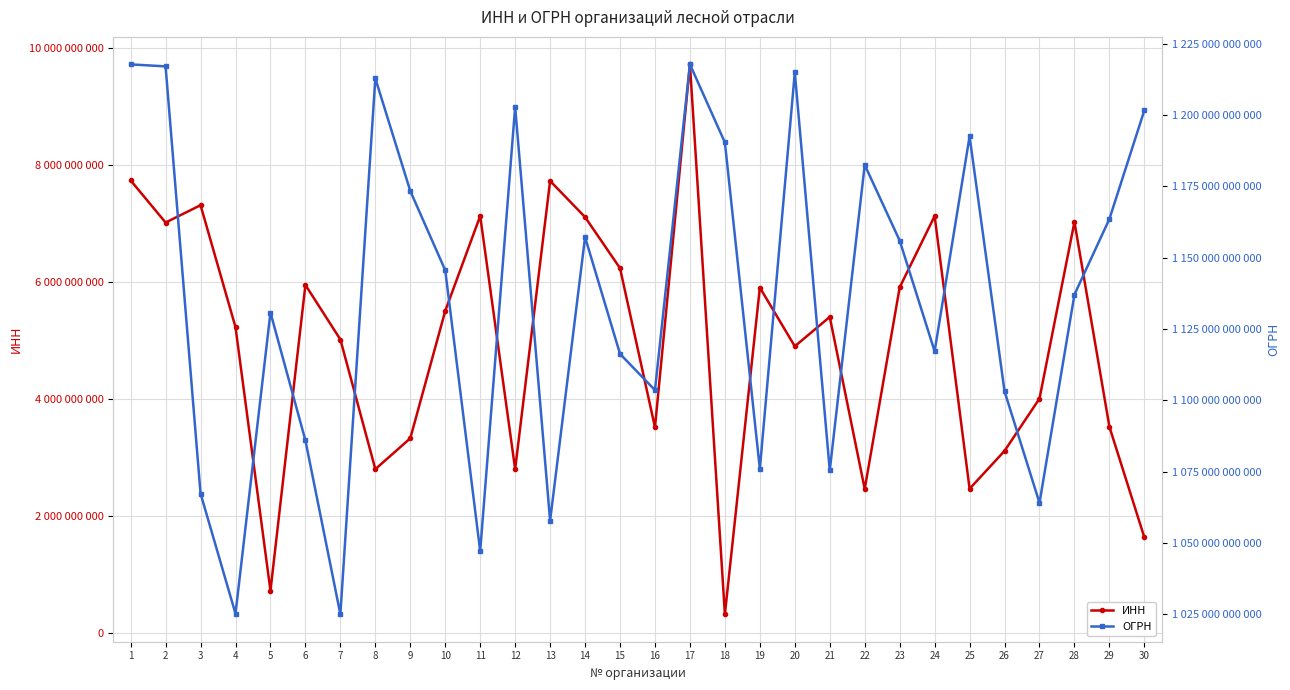

How many categories are shown in the chart?

30